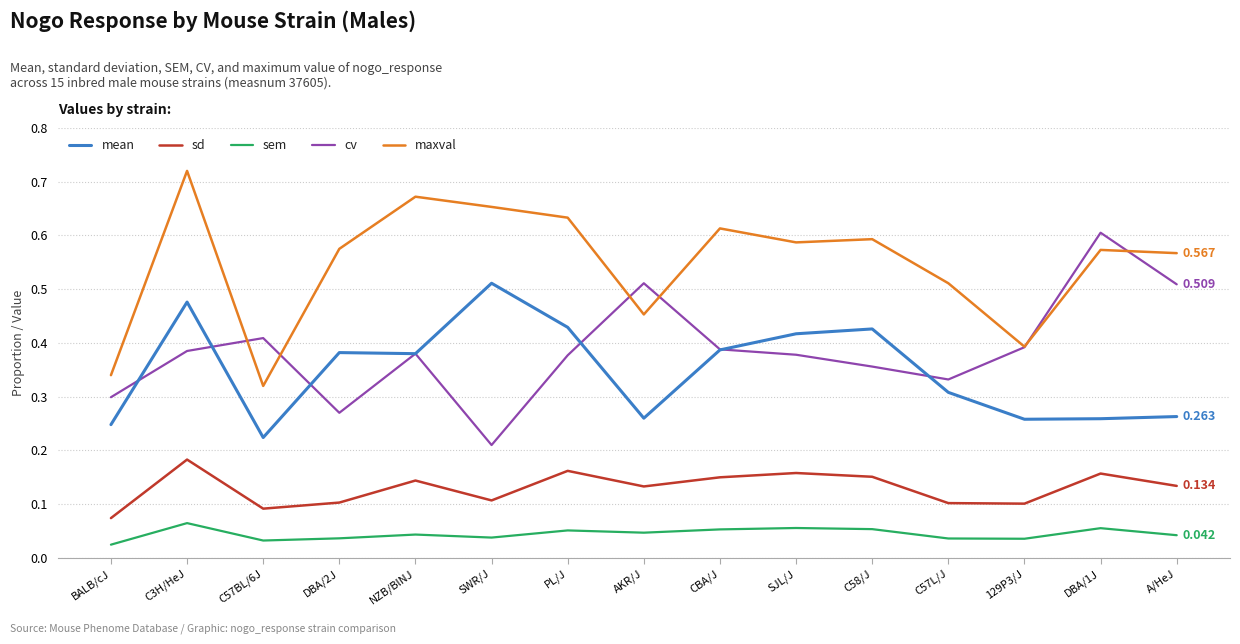

Between C57BL/6J and C58/J, which series saw the biggest shift?

maxval